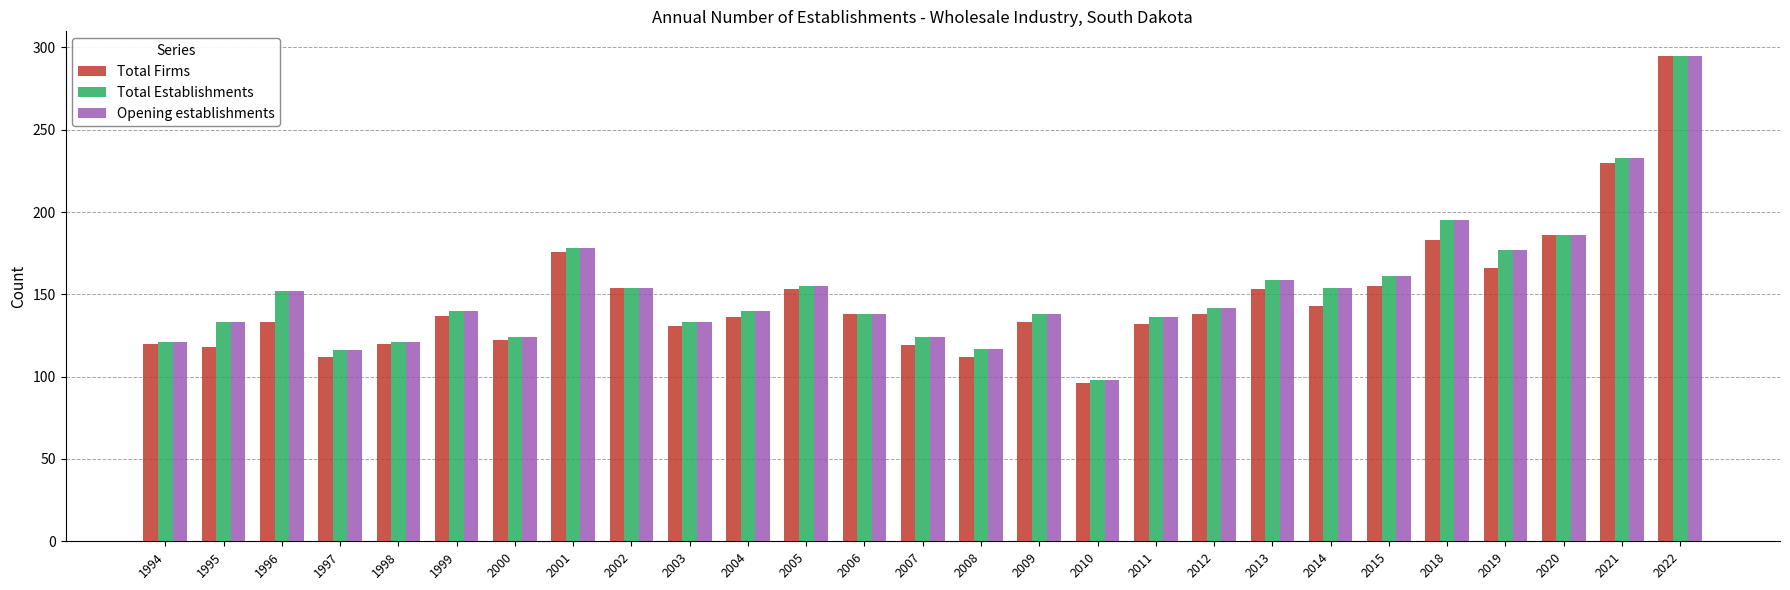

True or false: Total Establishments has a value of 117 at 2008.

True